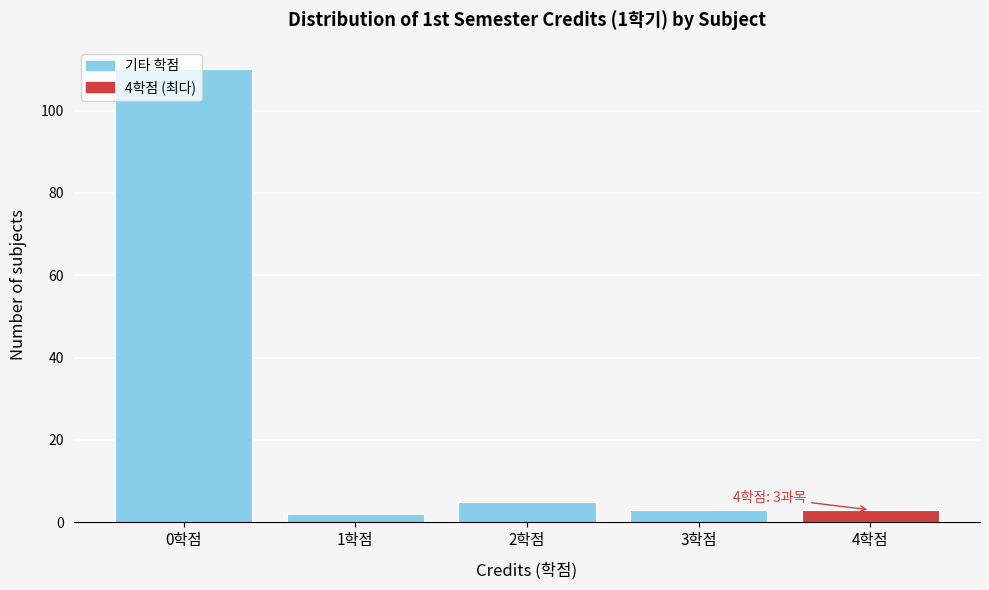

Which range on the x-axis has the tallest bar?

-0.5 to 0.5